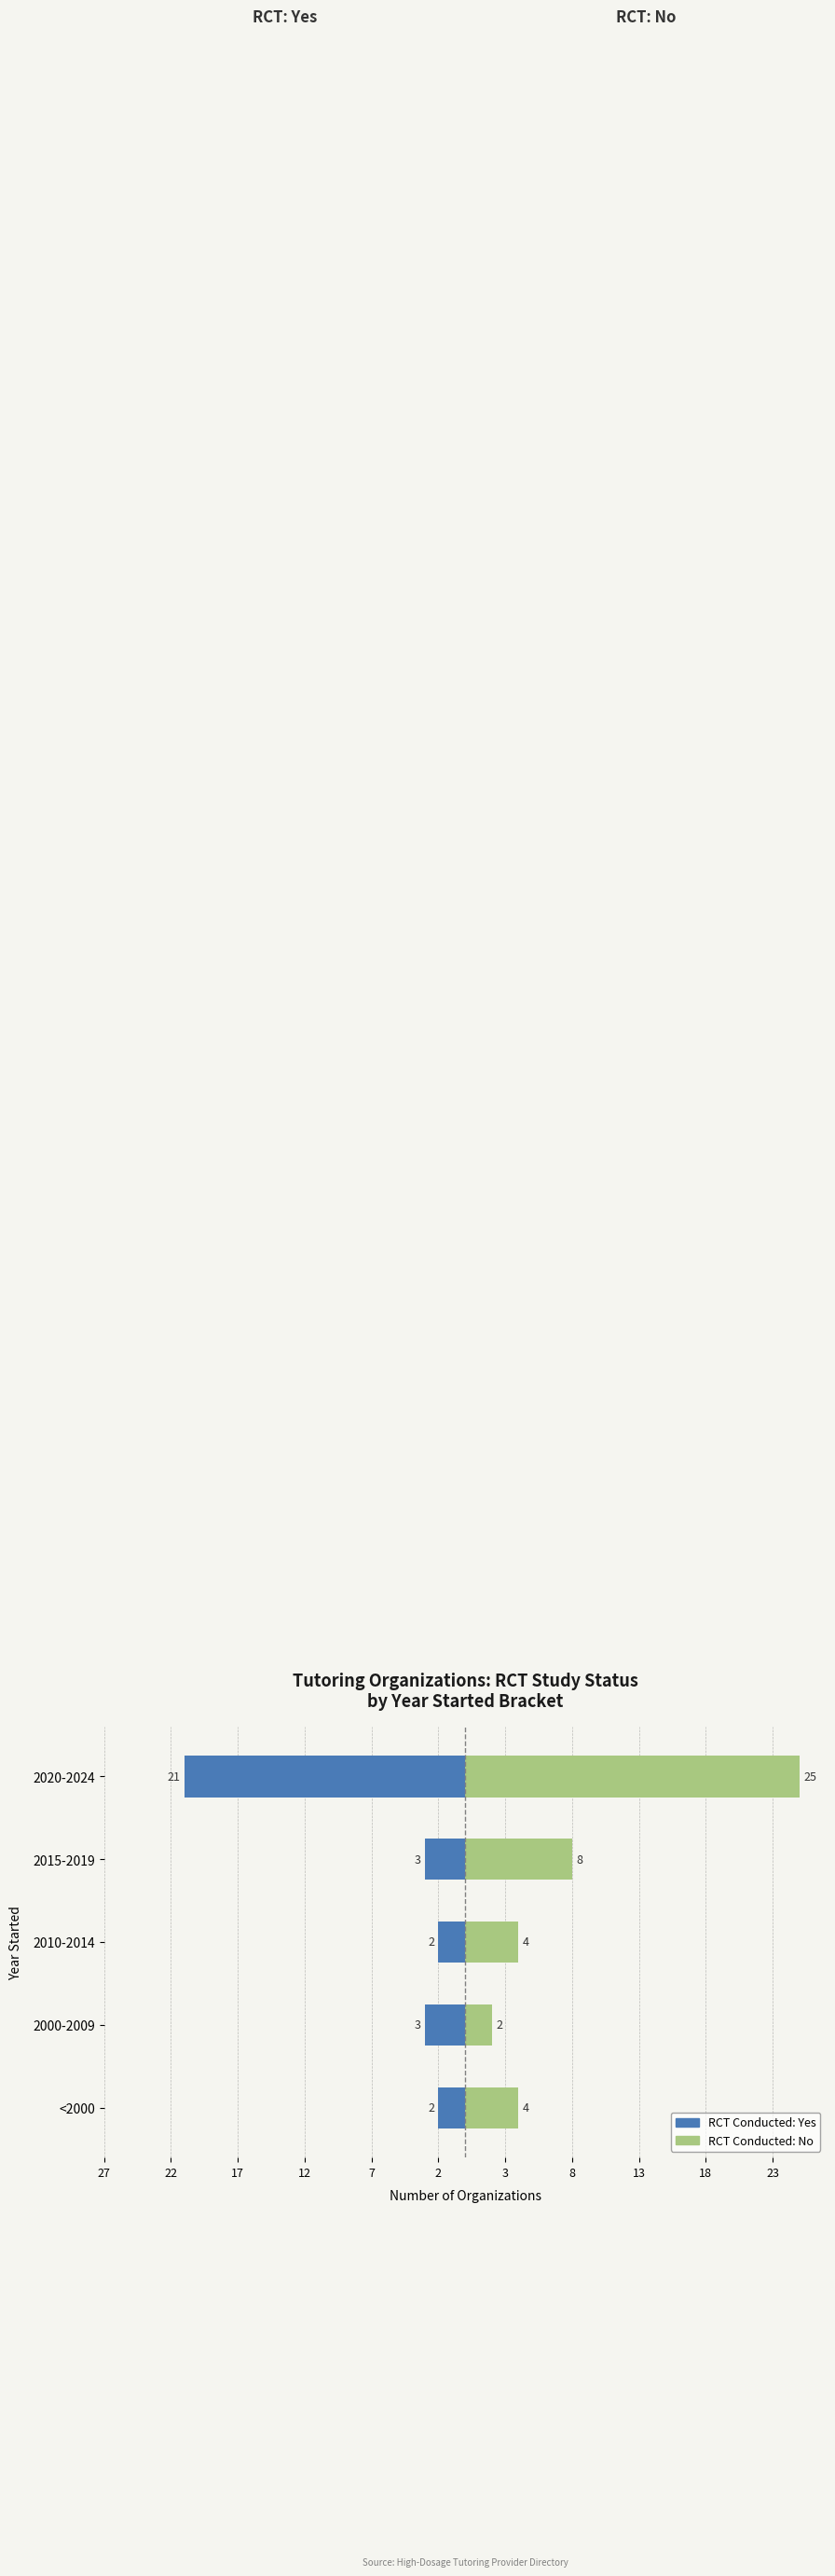

The value of Yes (RCT conducted) at 2010-2014 is -3. True or false?

False